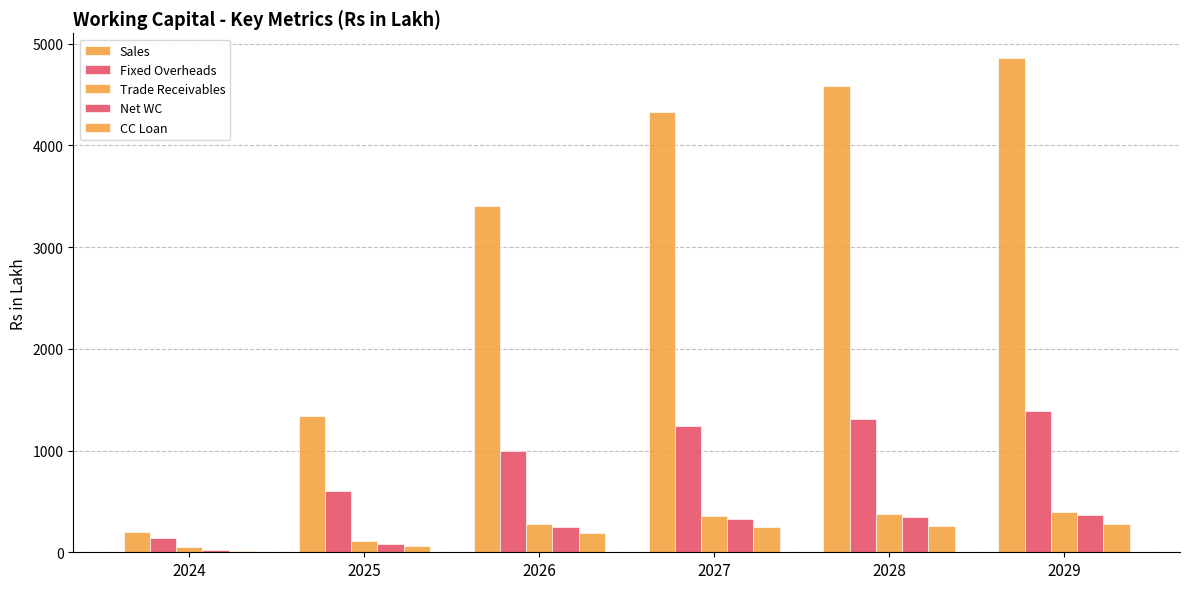

What is the difference between the Trade Receivables values at 2029 and 2025?

289.5